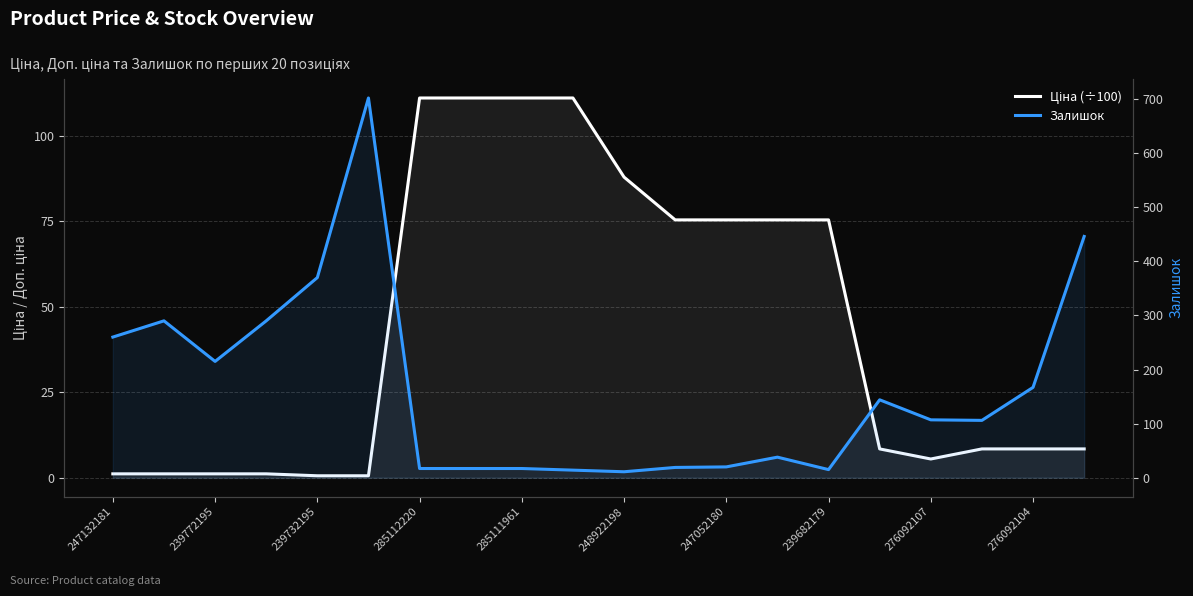

Does the chart display data point markers on the line(s)?

No